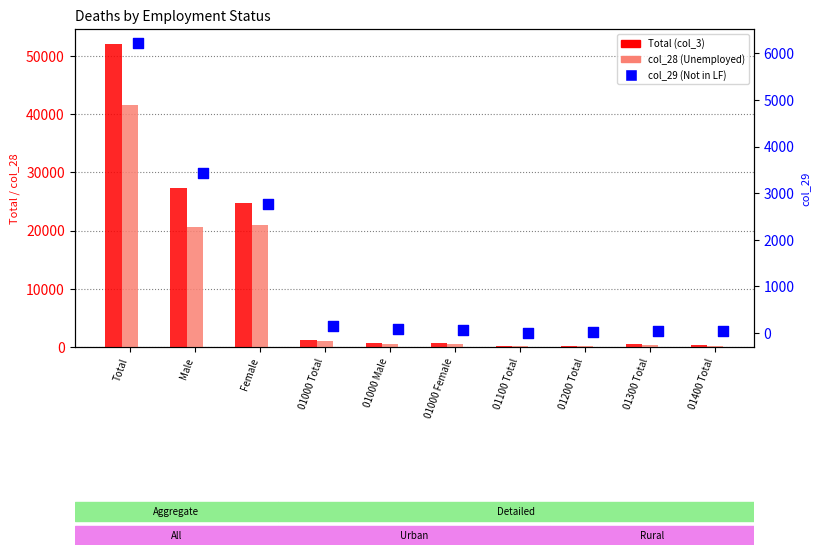

Which series has the largest total across all categories?

Total (col_3)